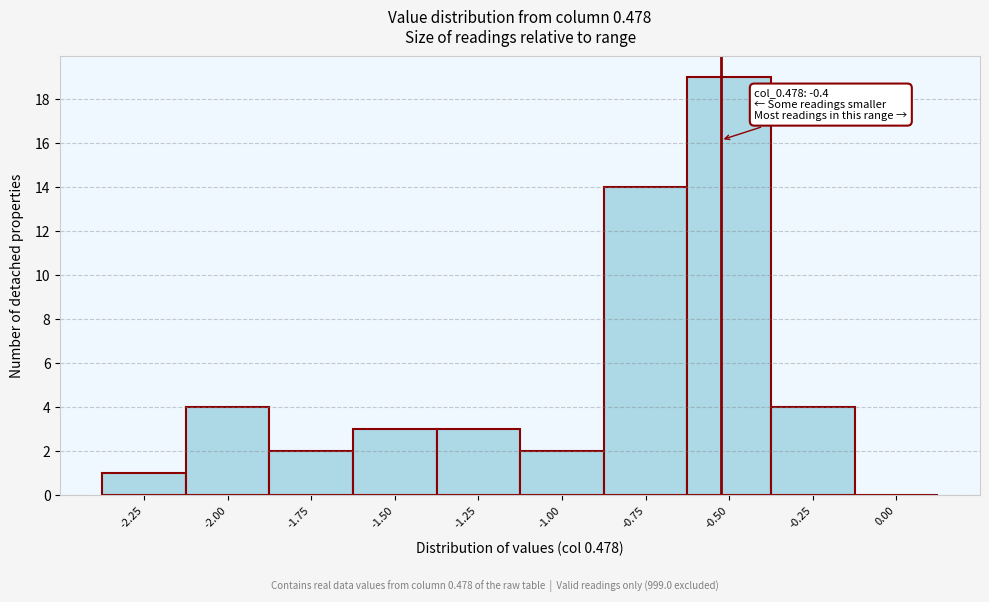

Reading right to left, transcribe all the data shown in this chart.

0.00=0	-0.25=4	-0.50=19	-0.75=14	-1.00=2	-1.25=3	-1.50=3	-1.75=2	-2.00=4	-2.25=1